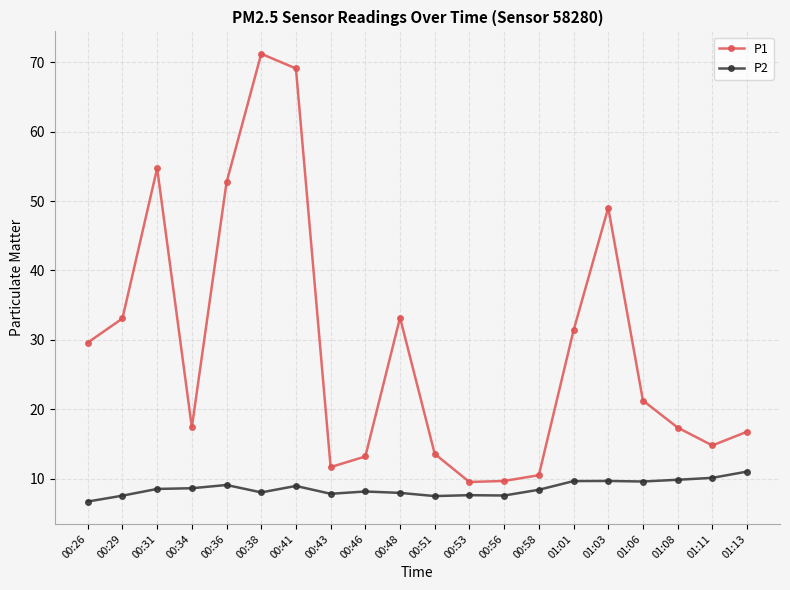

What is the total value across all series at 00:48?

41.1